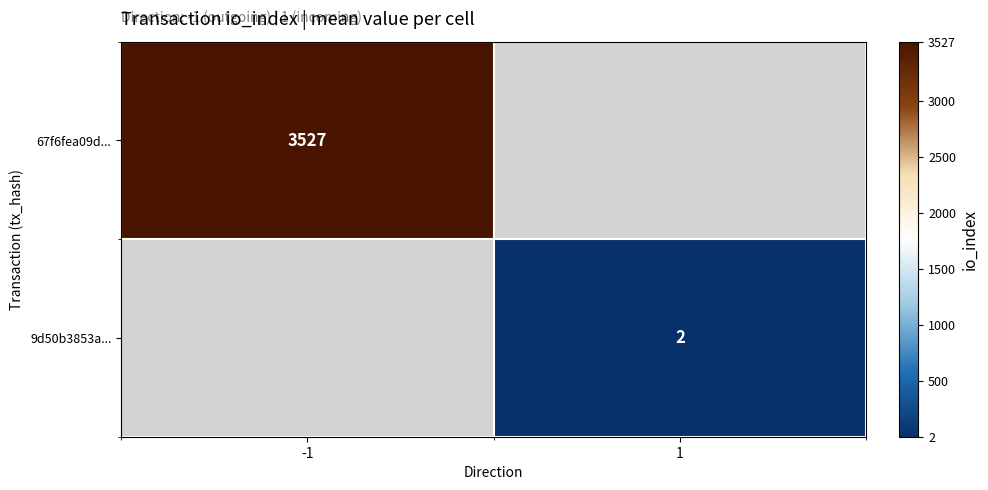

The value of 9d50b3853a... at 1 is 1. True or false?

False